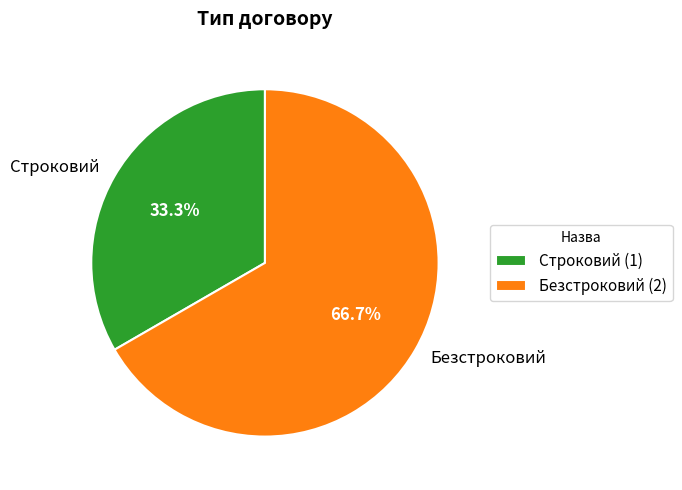

What percentage is NOT represented by Безстроковий?

33.3%